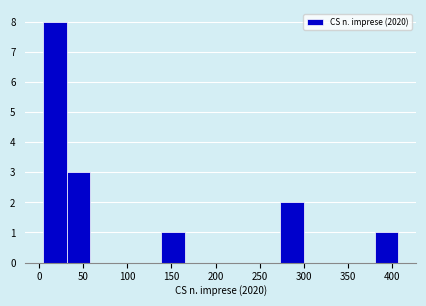

Reading left to right, list every bar in this chart as the range it spans on the x-axis followed by its height. Neither the bar edges nor the heights are printed on the chart, so give them approximately, as read against the axes.

5 to 30: 8
30 to 60: 3
60 to 85: 0
85 to 110: 0
110 to 140: 0
140 to 165: 1
165 to 190: 0
190 to 220: 0
220 to 245: 0
245 to 275: 0
275 to 300: 2
300 to 325: 0
325 to 355: 0
355 to 380: 0
380 to 405: 1